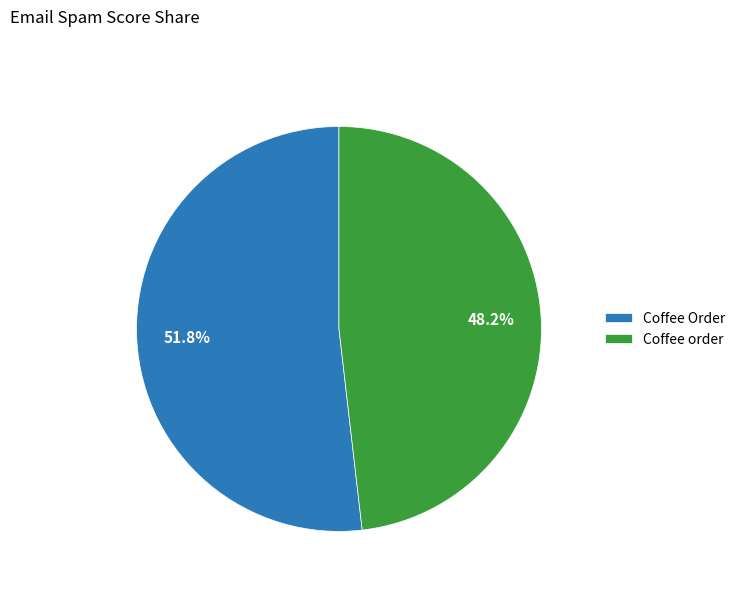

To the nearest percent, what is the difference between the largest and smallest slice percentages?

4%